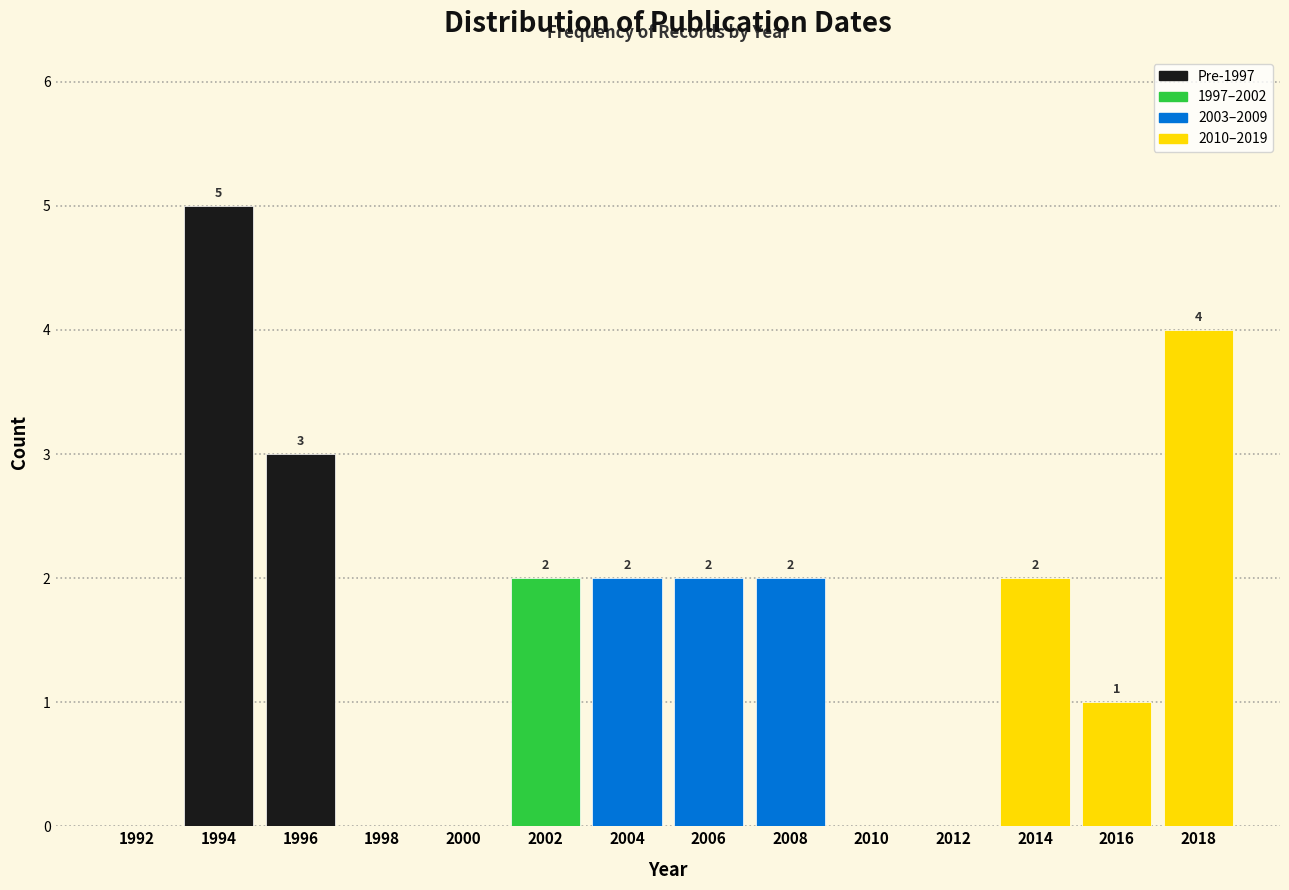

The value at 2010 is 2. True or false?

False